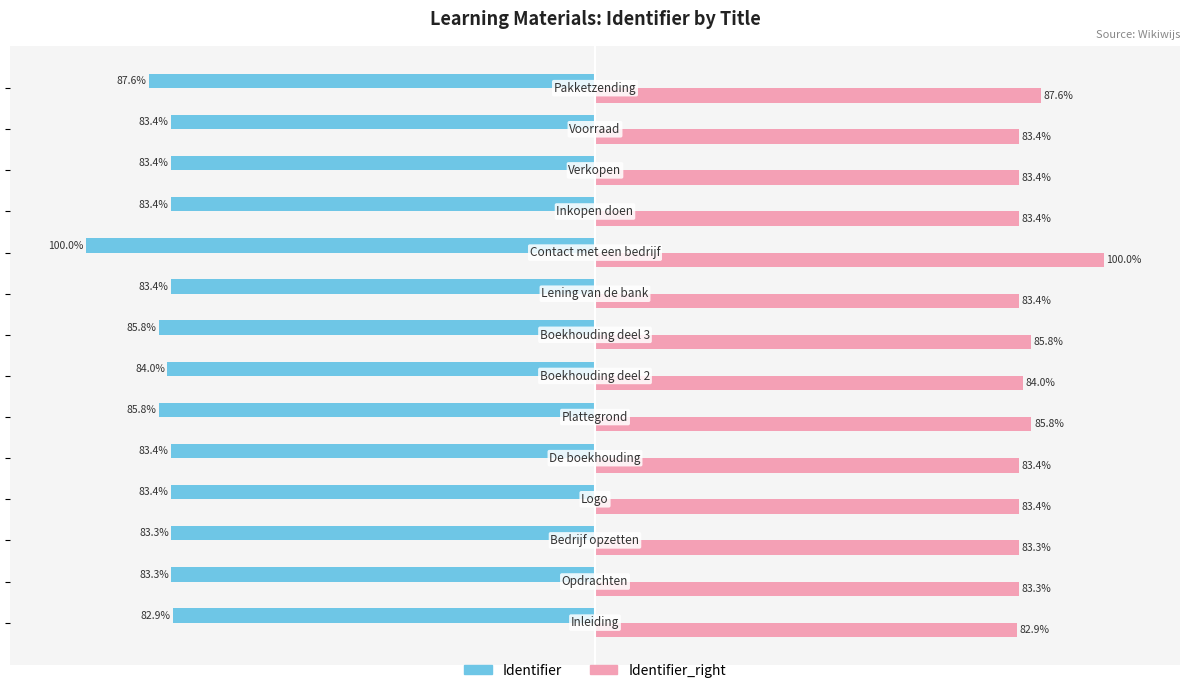

Which series has the largest total across all categories?

Identifier_right